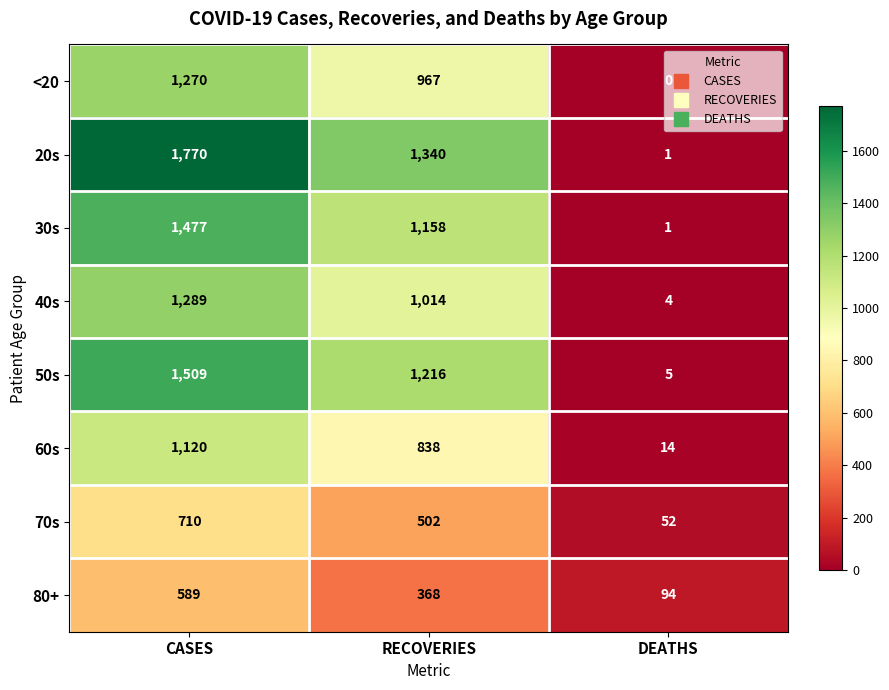

What is the difference between the maximum and second lowest values in the 40s series?

275